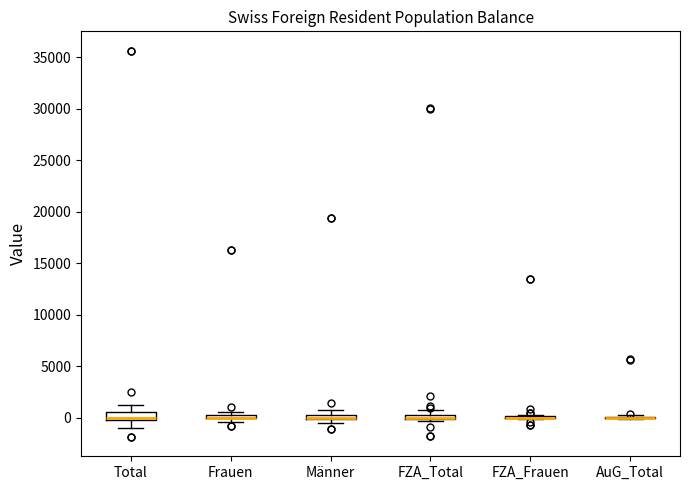

Where is the upper edge of the box for FZA_Total on the y-axis? The values are not printed on the chart, so give them approximately, as read against the axis.

500